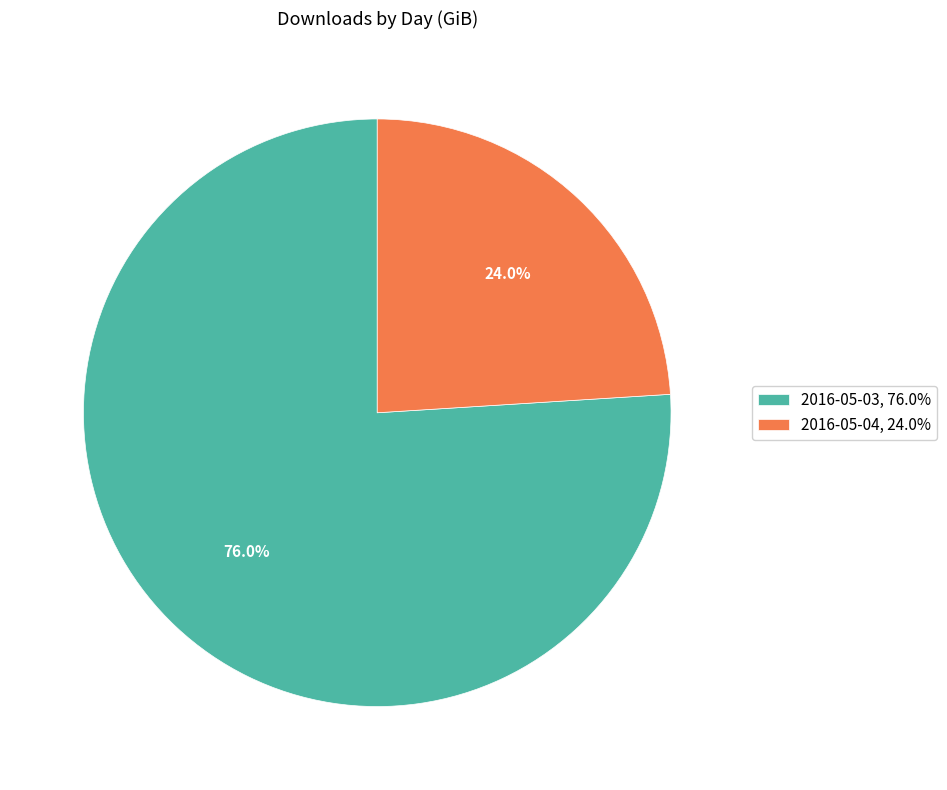

Which category has the biggest portion of the pie?

2016-05-03